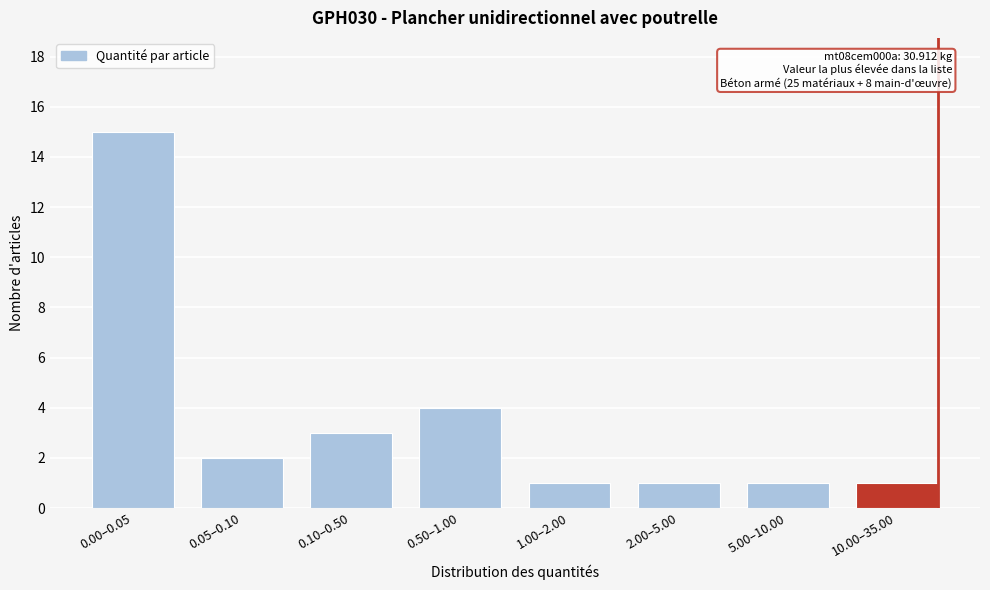

Reading left to right, transcribe all the data shown in this chart.

0.00–0.05=15	0.05–0.10=2	0.10–0.50=3	0.50–1.00=4	1.00–2.00=1	2.00–5.00=1	5.00–10.00=1	10.00–35.00=1